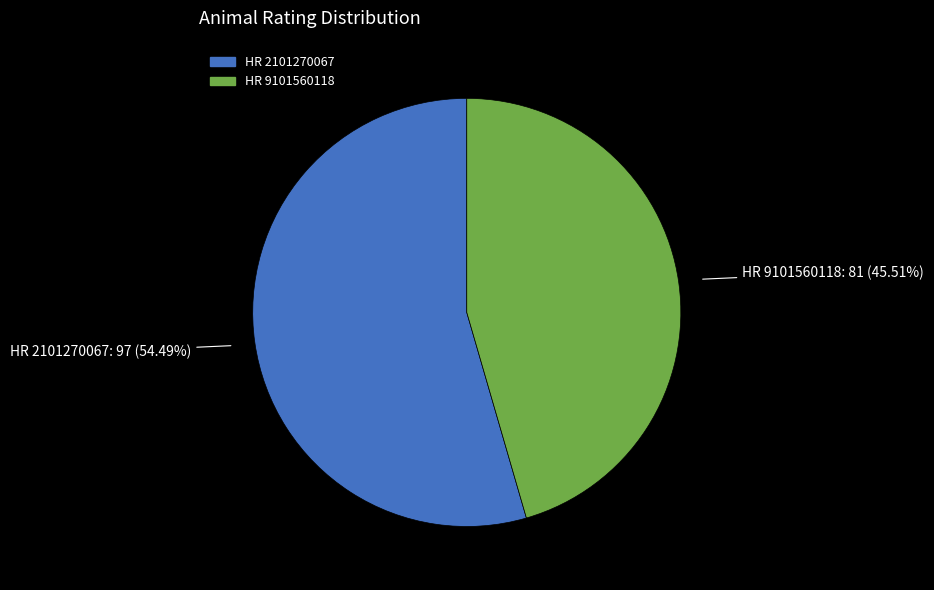

Which category has the smallest portion of the pie?

HR 9101560118